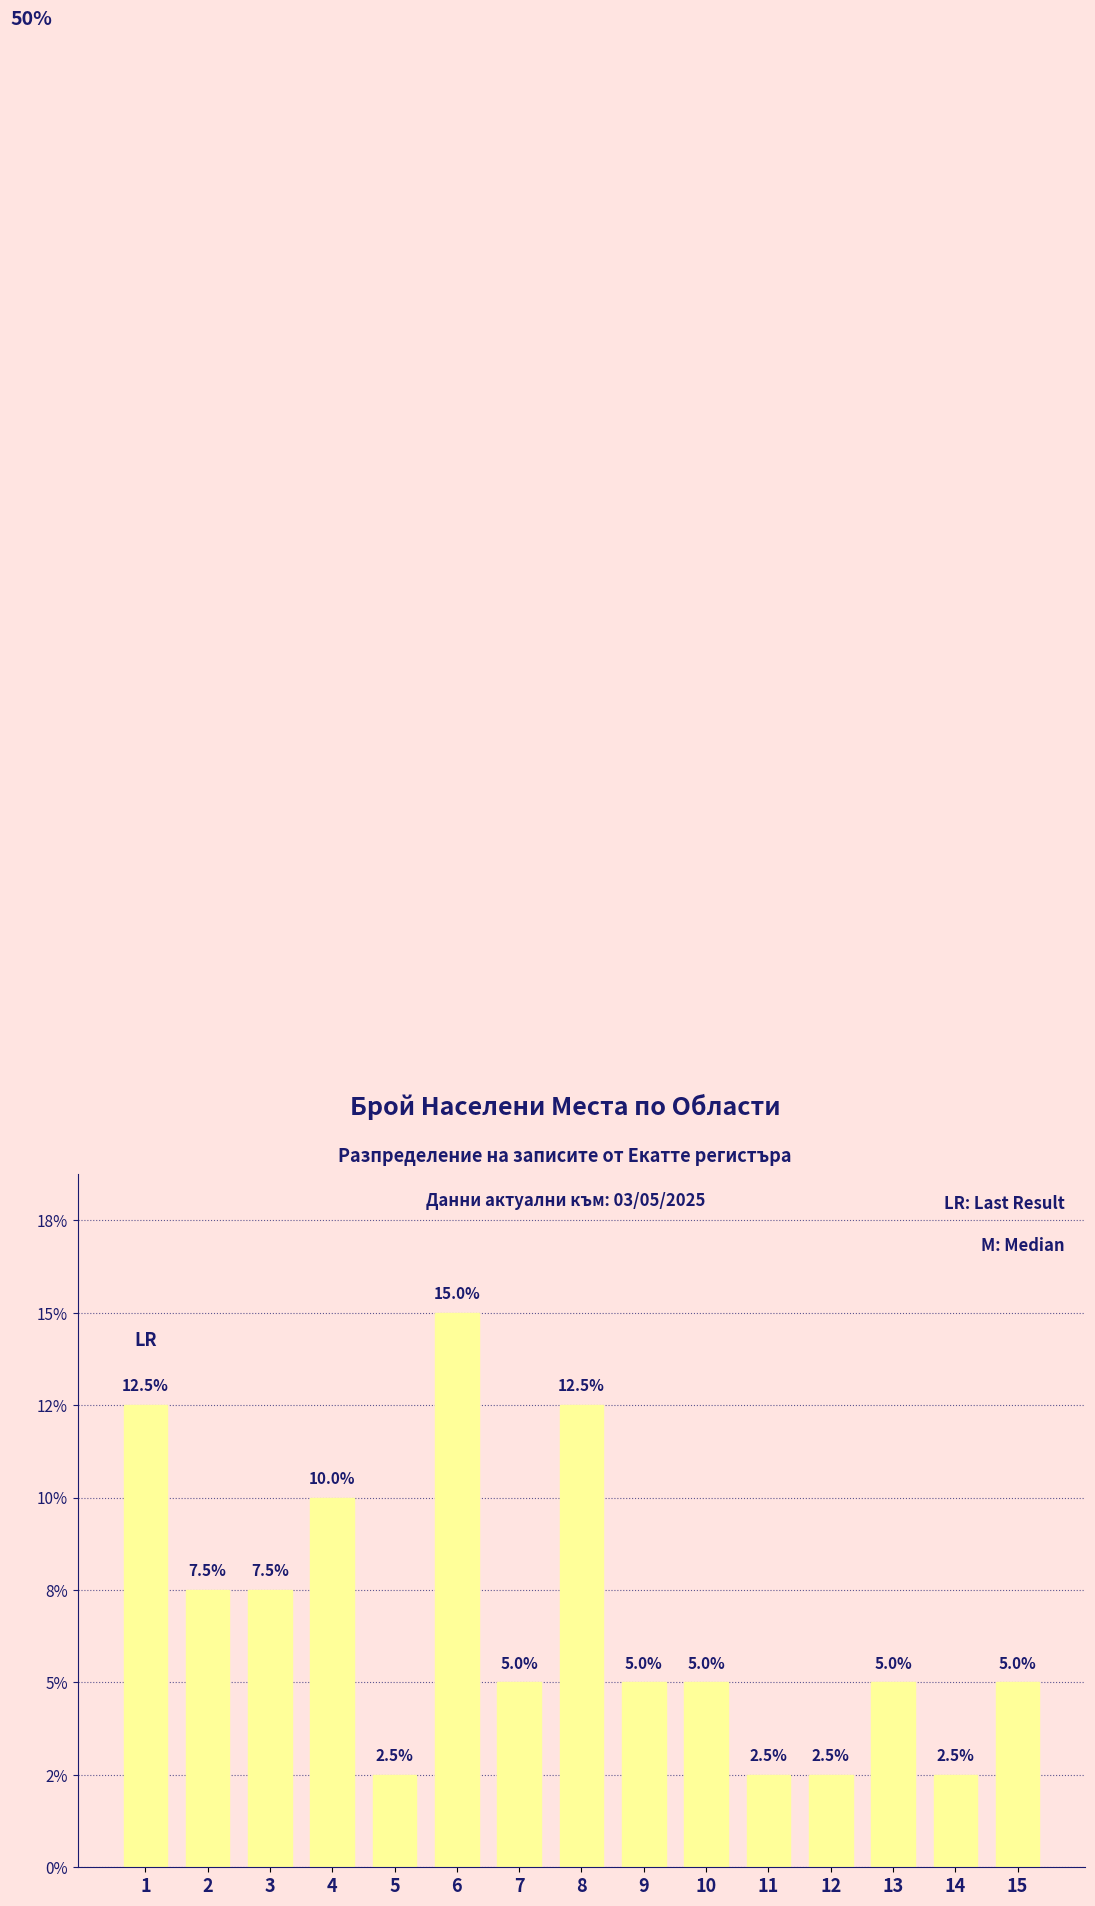

Does the chart contain any negative values?

No